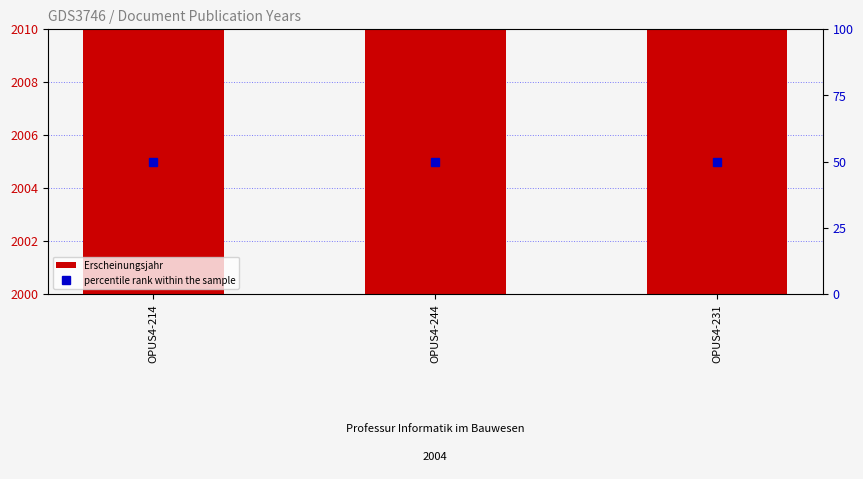

What are all the series names shown in the legend?

Erscheinungsjahr, percentile rank within the sample